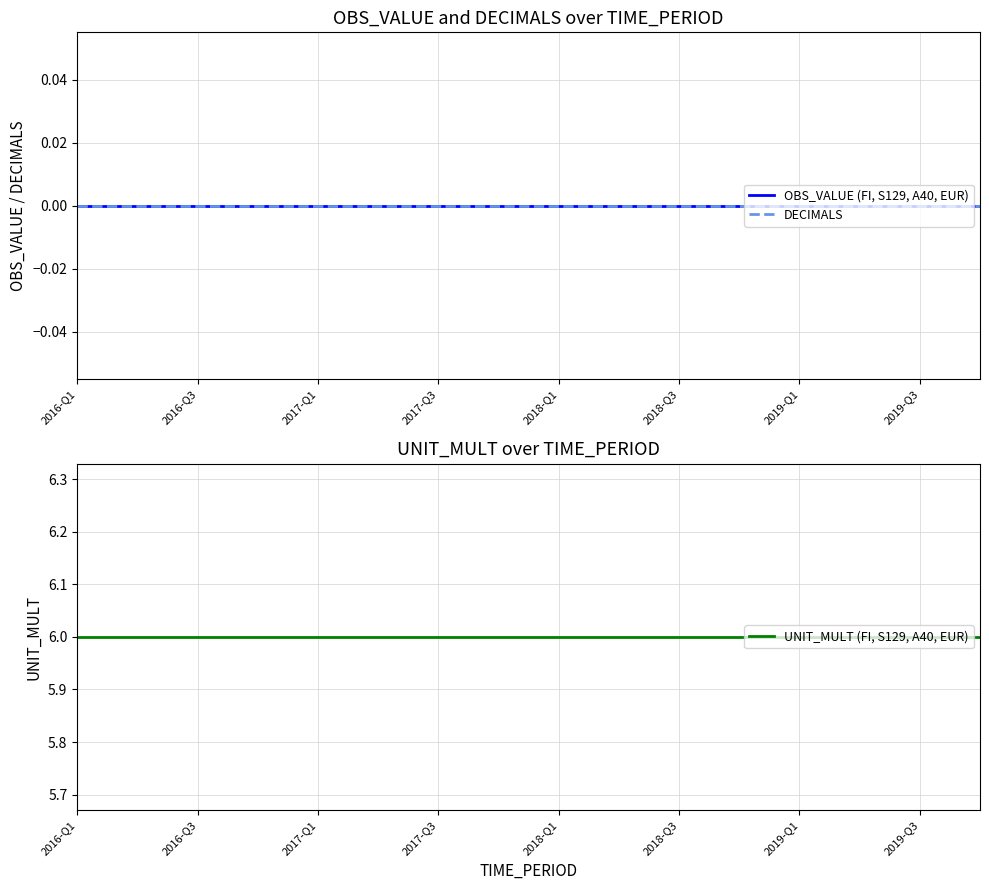

Which has a higher value, 2018-Q1 or 2016-Q3?

2018-Q1